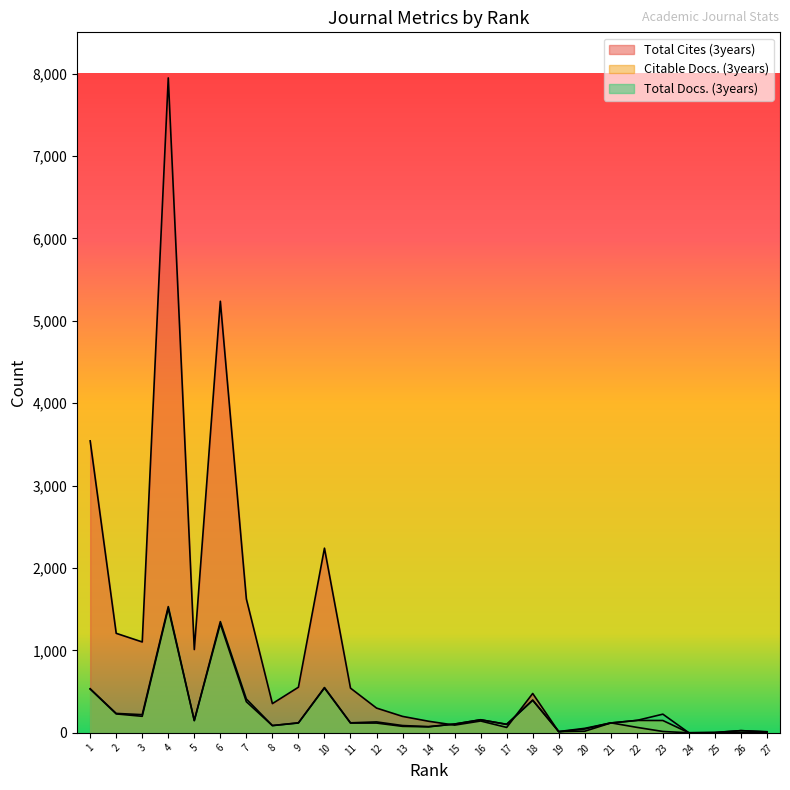

At how many categories does at least one series exceed 5216?

2